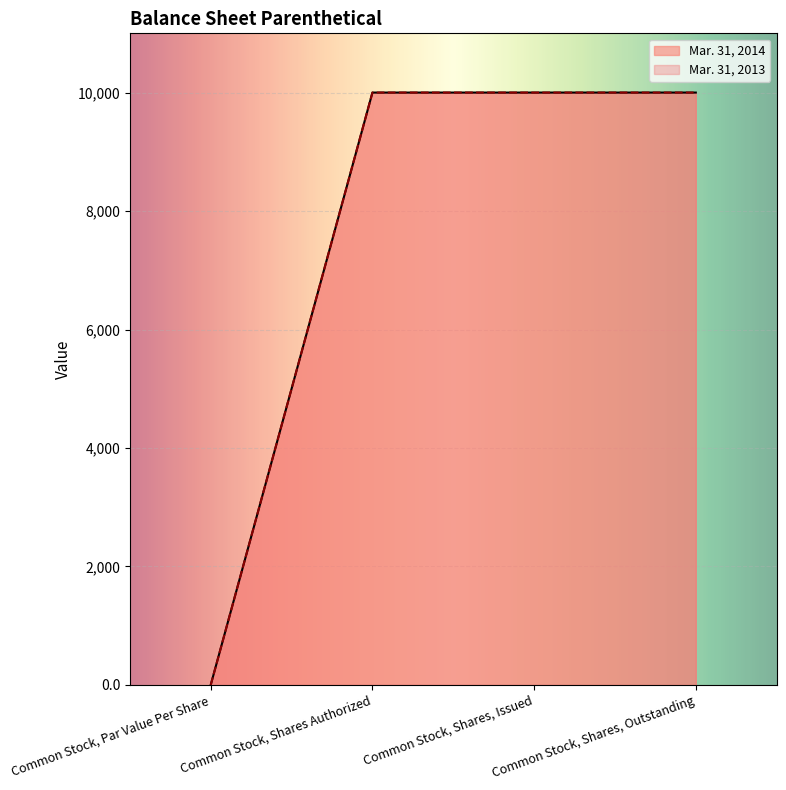

Reading left to right, list all the values displayed in this chart.

Mar. 31, 2014: Common Stock, Par Value Per Share=0.0	Common Stock, Shares Authorized=10000.0	Common Stock, Shares, Issued=10000.0	Common Stock, Shares, Outstanding=10000.0
Mar. 31, 2013: Common Stock, Par Value Per Share=0.0	Common Stock, Shares Authorized=10000.0	Common Stock, Shares, Issued=10000.0	Common Stock, Shares, Outstanding=10000.0